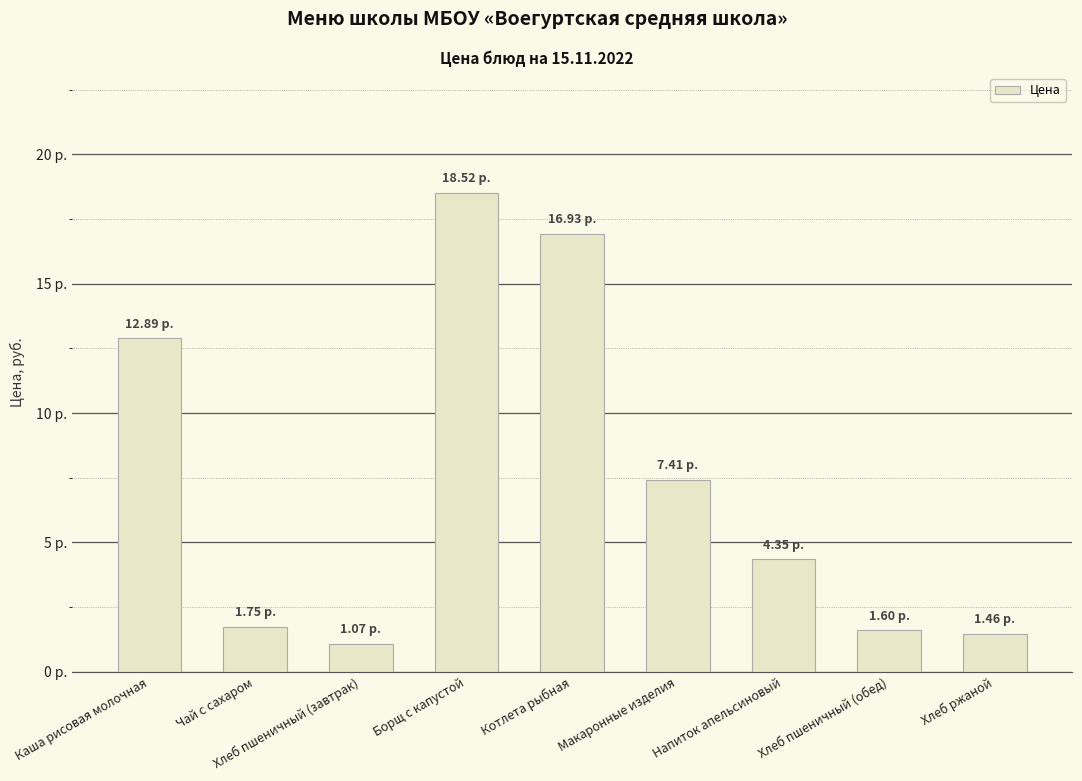

Reading left to right, transcribe all the data shown in this chart.

12.9	1.8	1.1	18.5	16.9	7.4	4.3	1.6	1.5